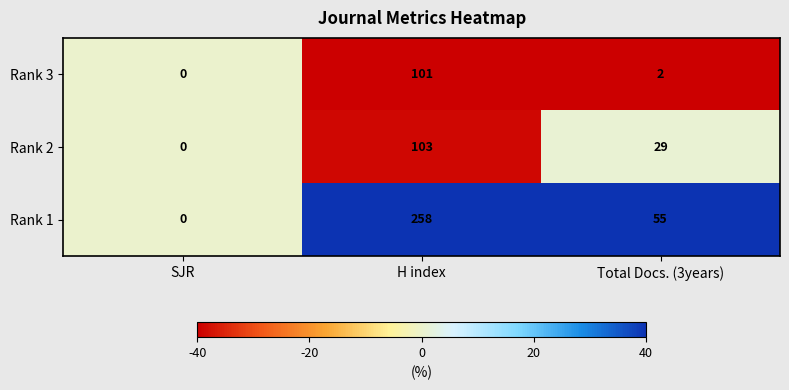

How many data points does each series have?

3